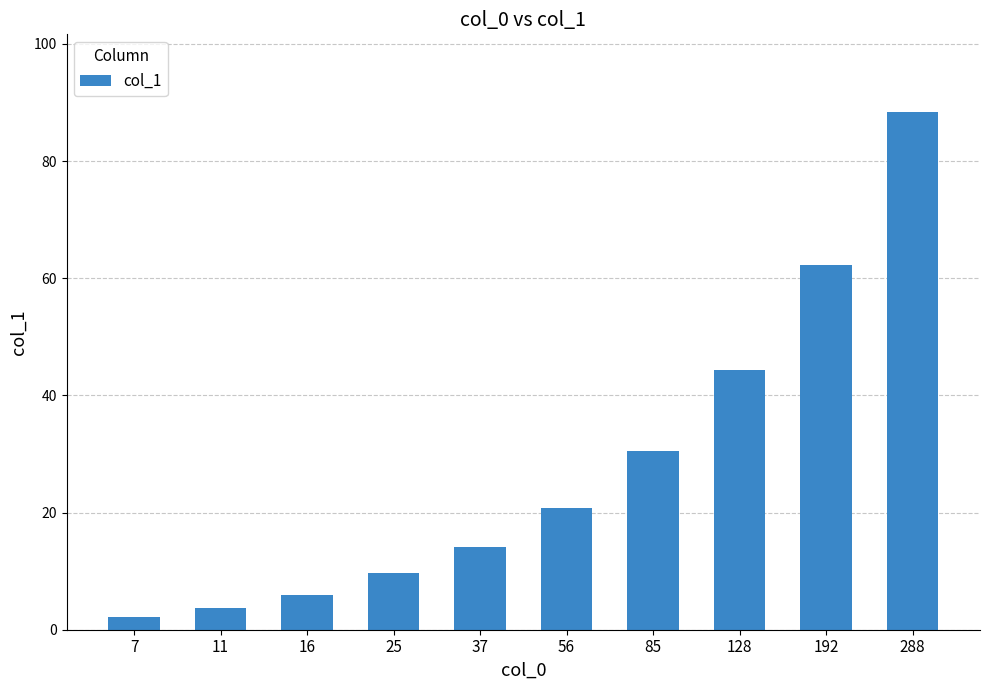

Are the bars grouped side by side (vs. stacked)?

No